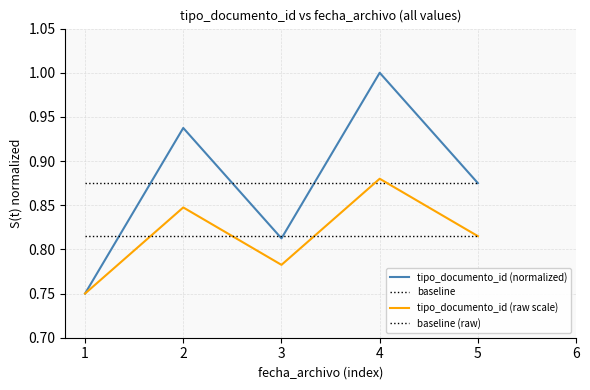

Between 2 and 5, which series saw the biggest shift?

tipo_documento_id (normalized)